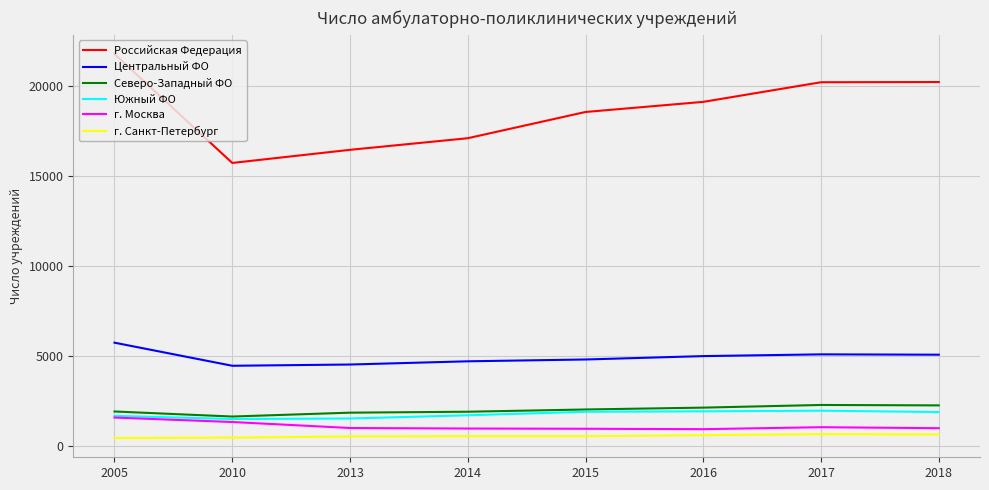

What is the greatest value displayed?

21783